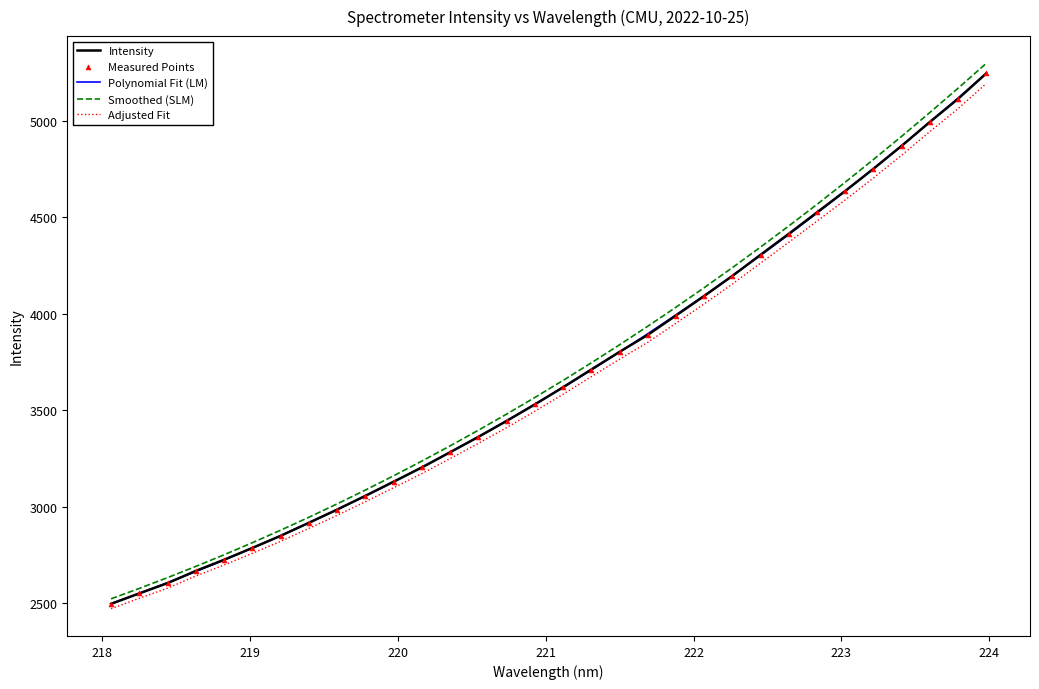

Which series has the largest total across all categories?

Smoothed (SLM)